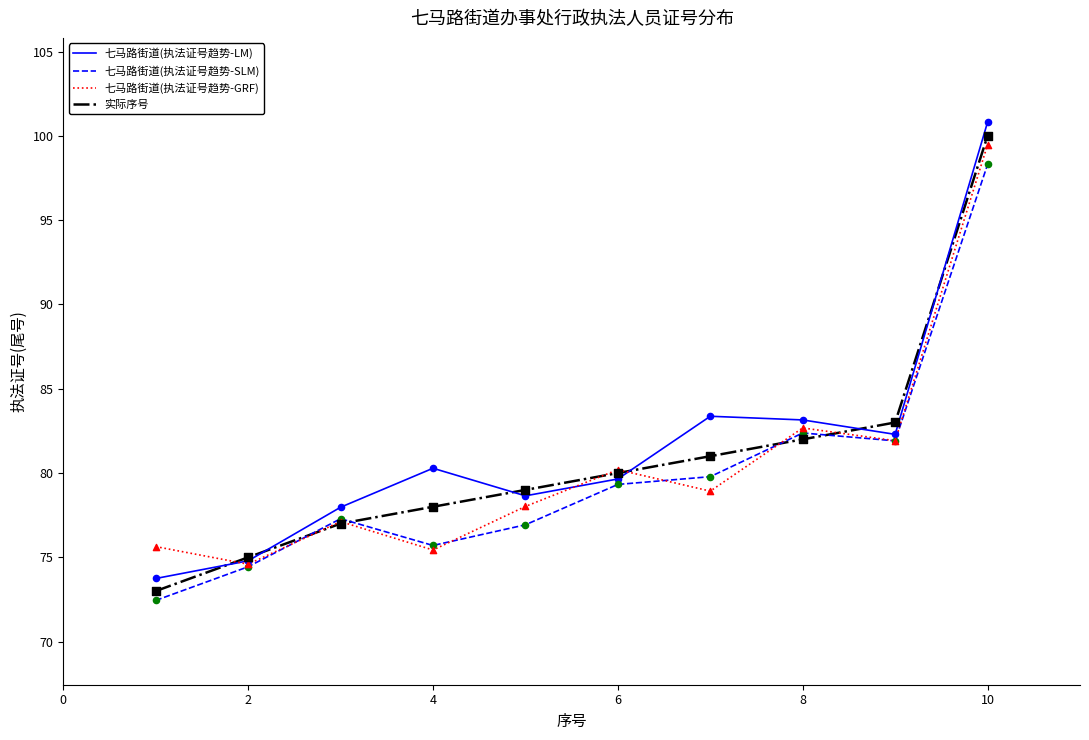

What is the minimum value for 七马路街道(执法证号趋势-LM)?

73.7